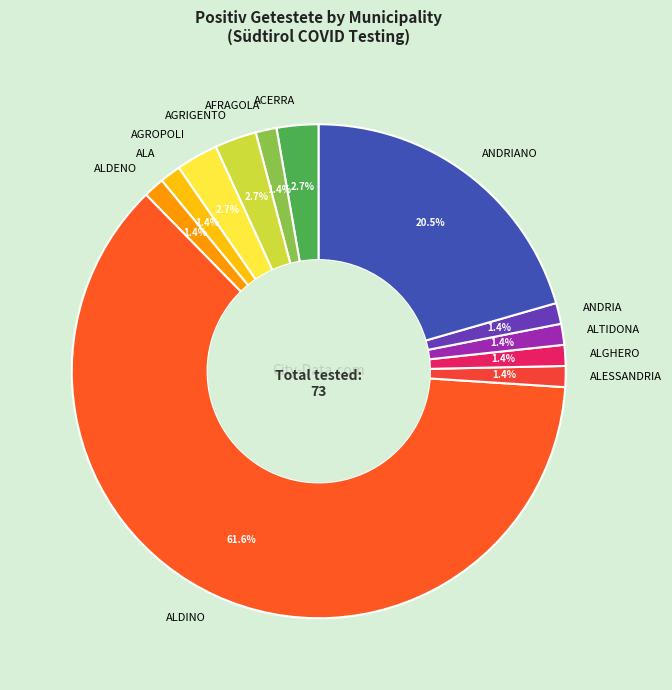

What is the largest slice in the pie chart?

ALDINO